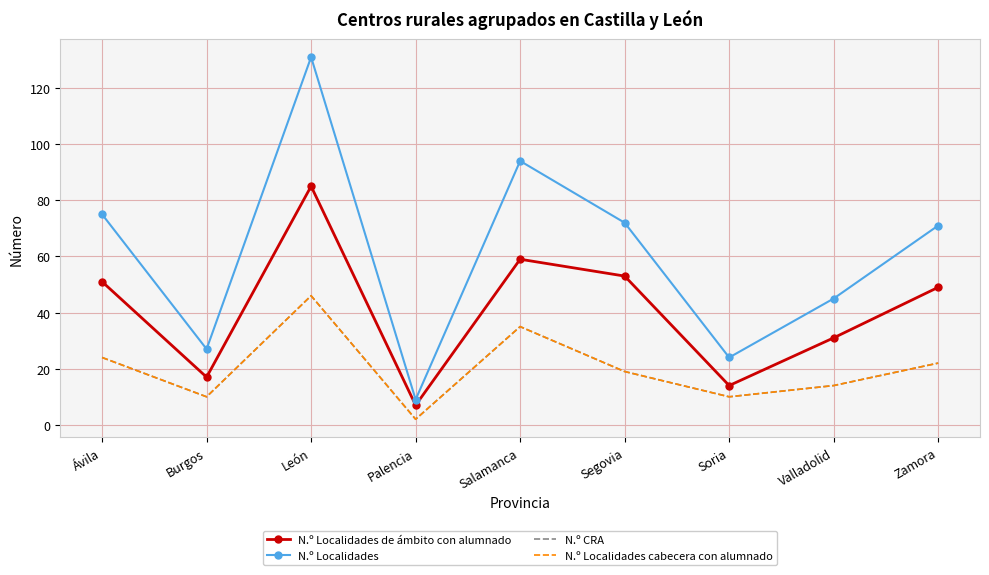

Count the number of categories in the chart.

9